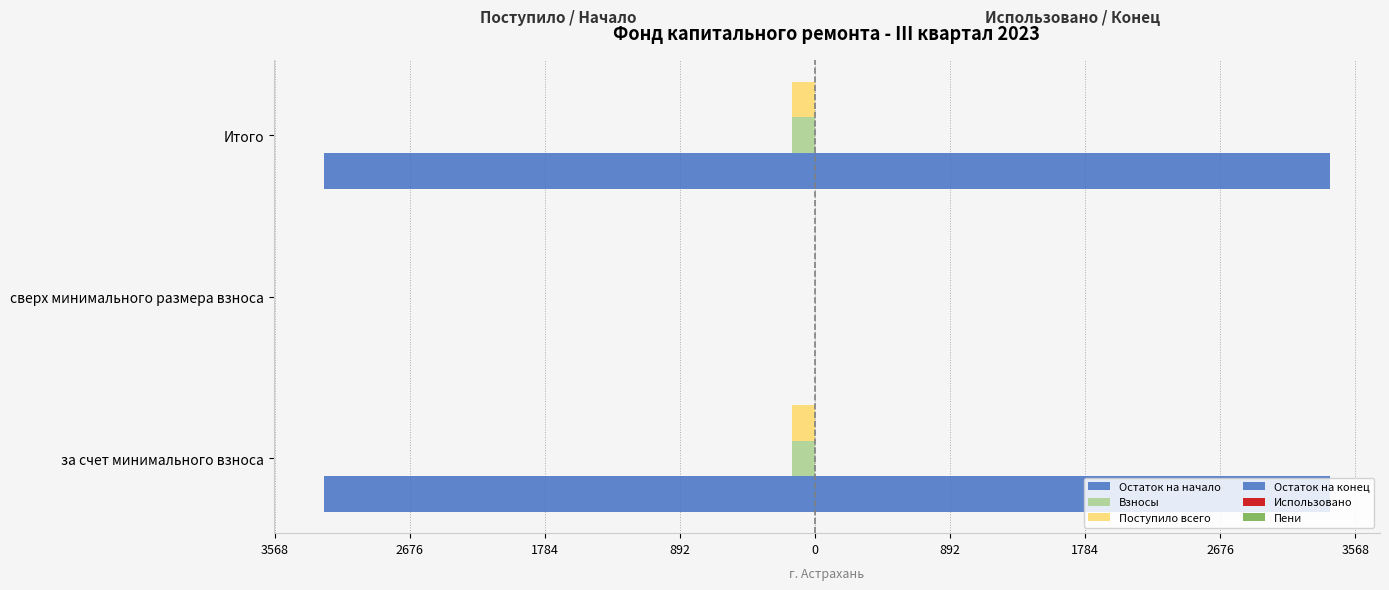

Which series has the widest spread of values?

Остаток на конец